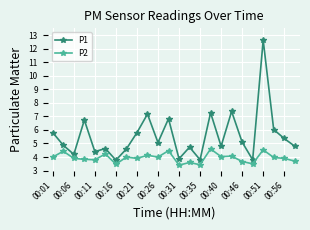

Which series has the largest range (max minus min)?

P1